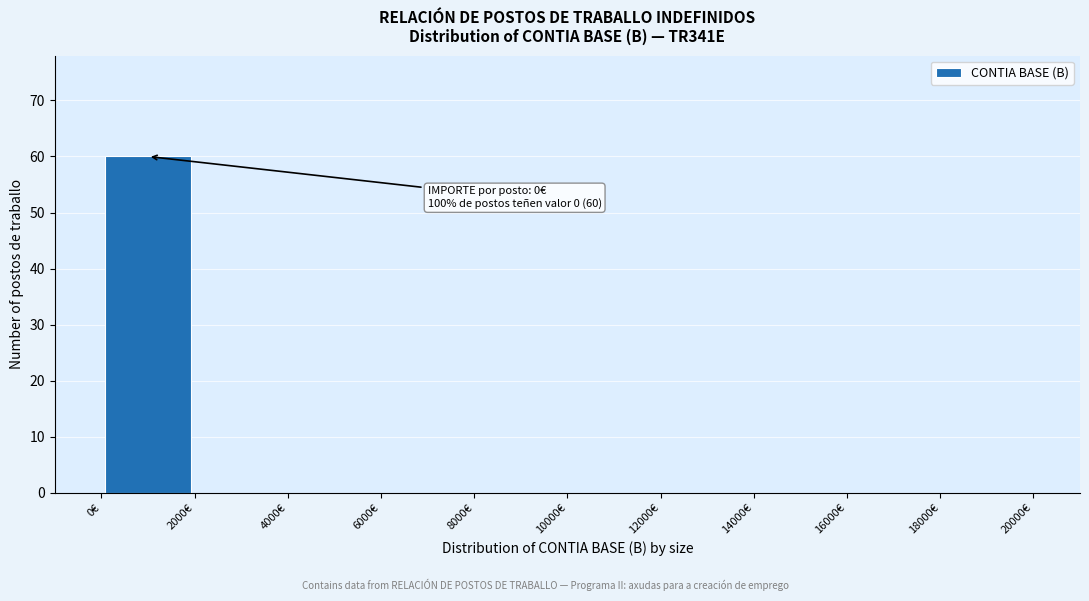

Over which range of the x-axis is the bar tallest?

0 to 2000